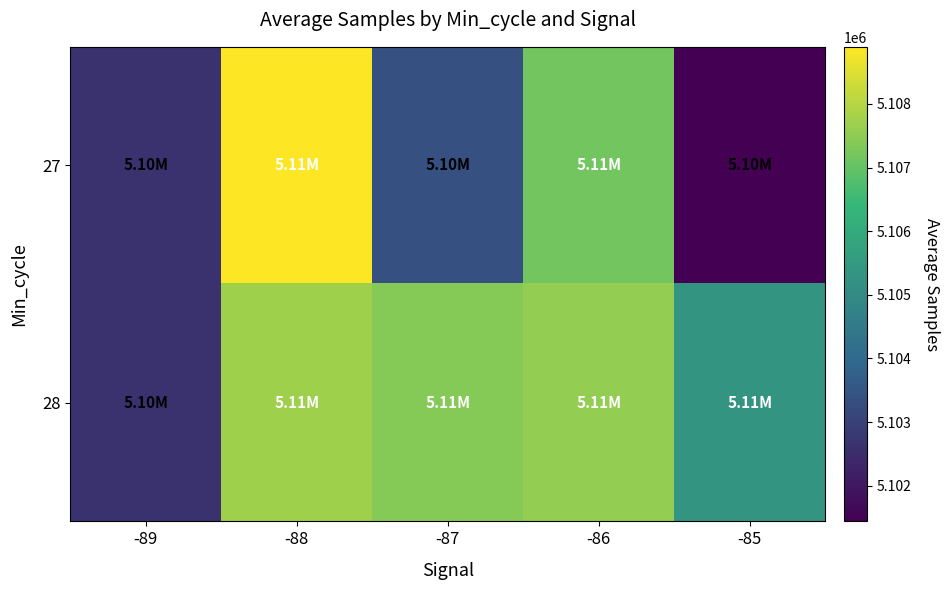

Between -89 and -86, which series saw the biggest shift?

28